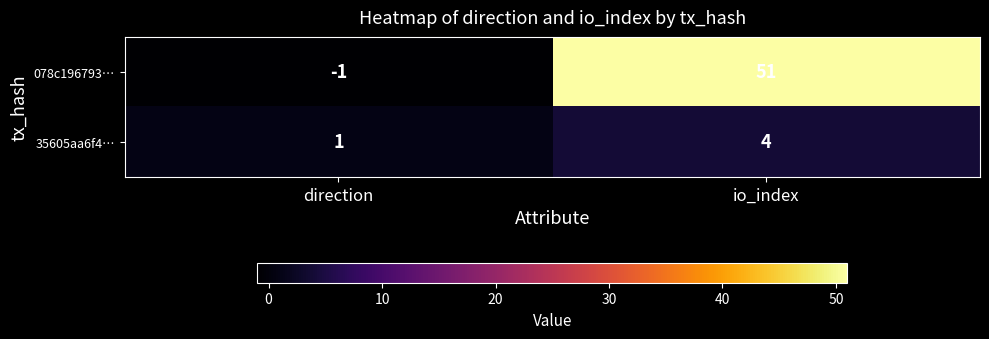

List the series in order of their overall mean, lowest first.

35605aa6f4…, 078c196793…